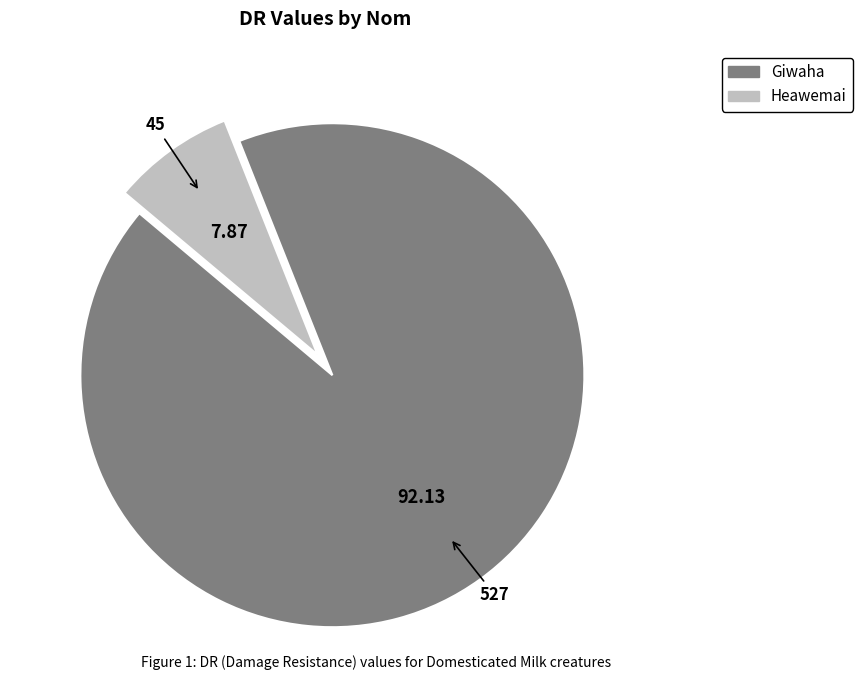

Do Giwaha and Heawemai together represent more than half of the pie?

Yes